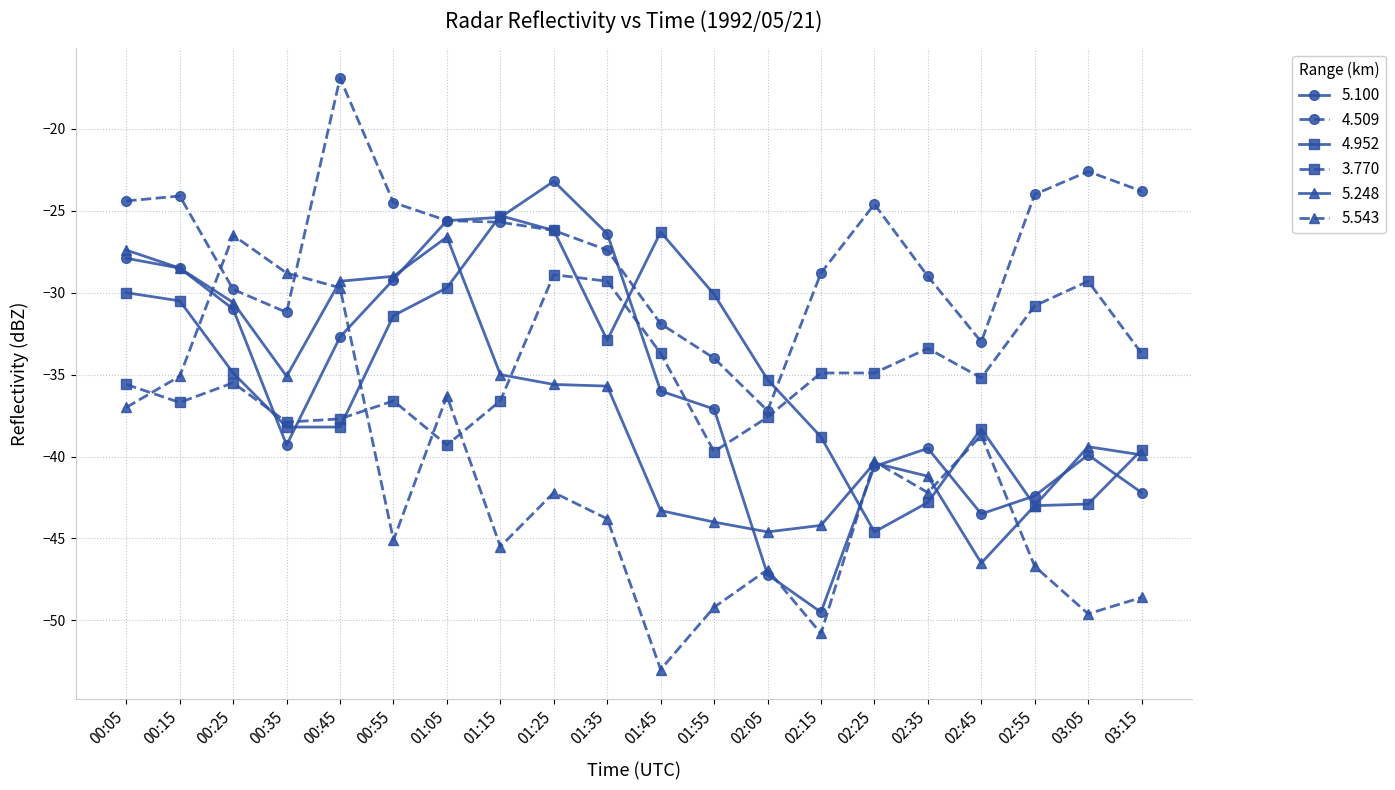

What is the difference between the maximum and minimum values in the 4.509 series?

20.3